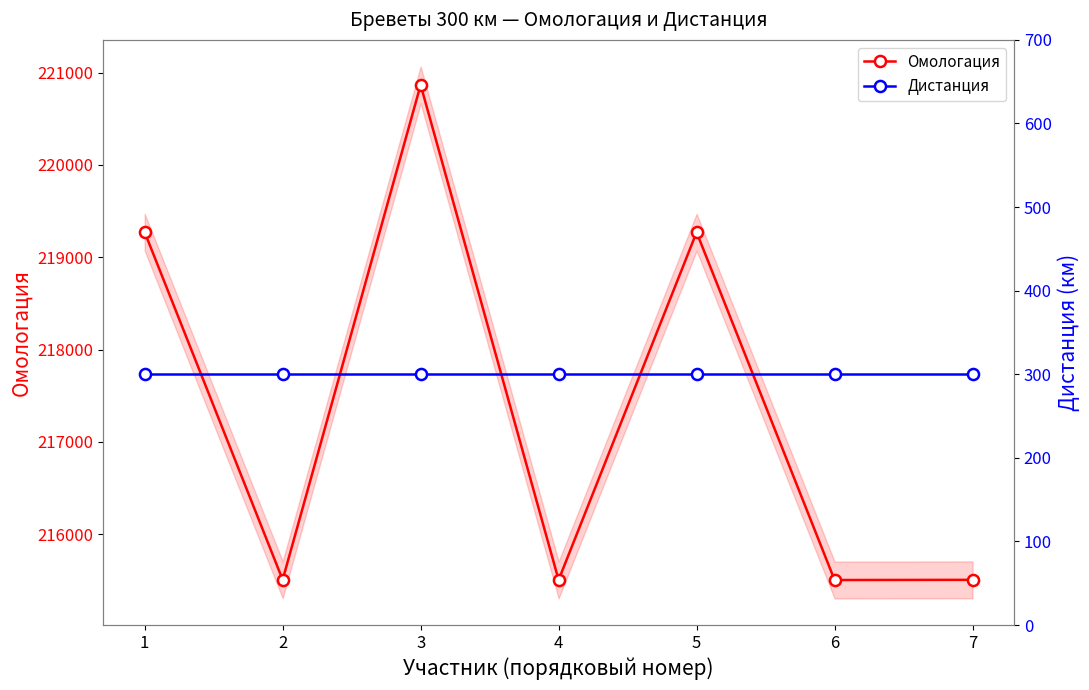

True or false: Дистанция and Омологация intersect in this chart.

False